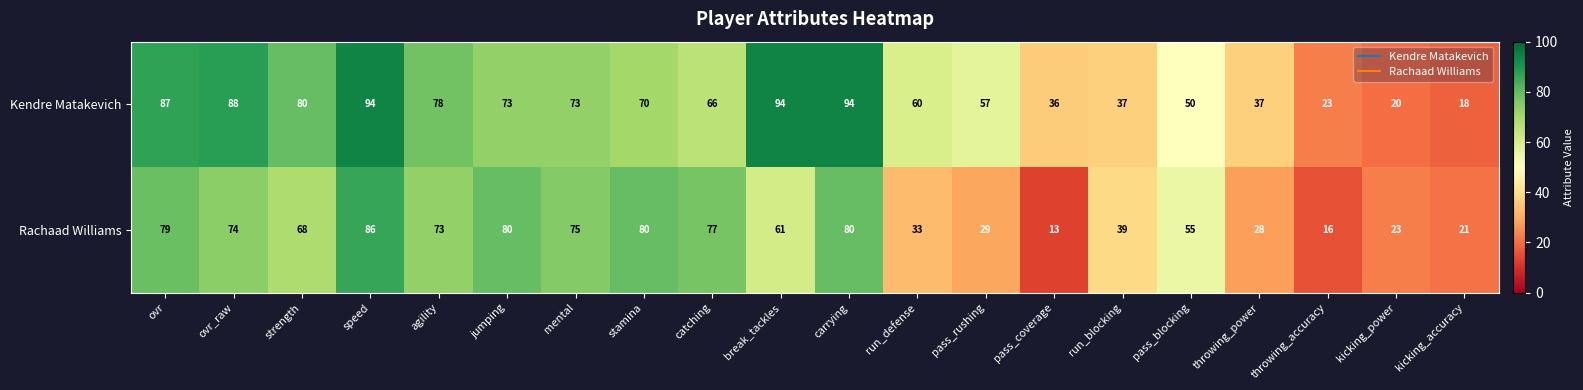

What is the greatest value displayed?

94